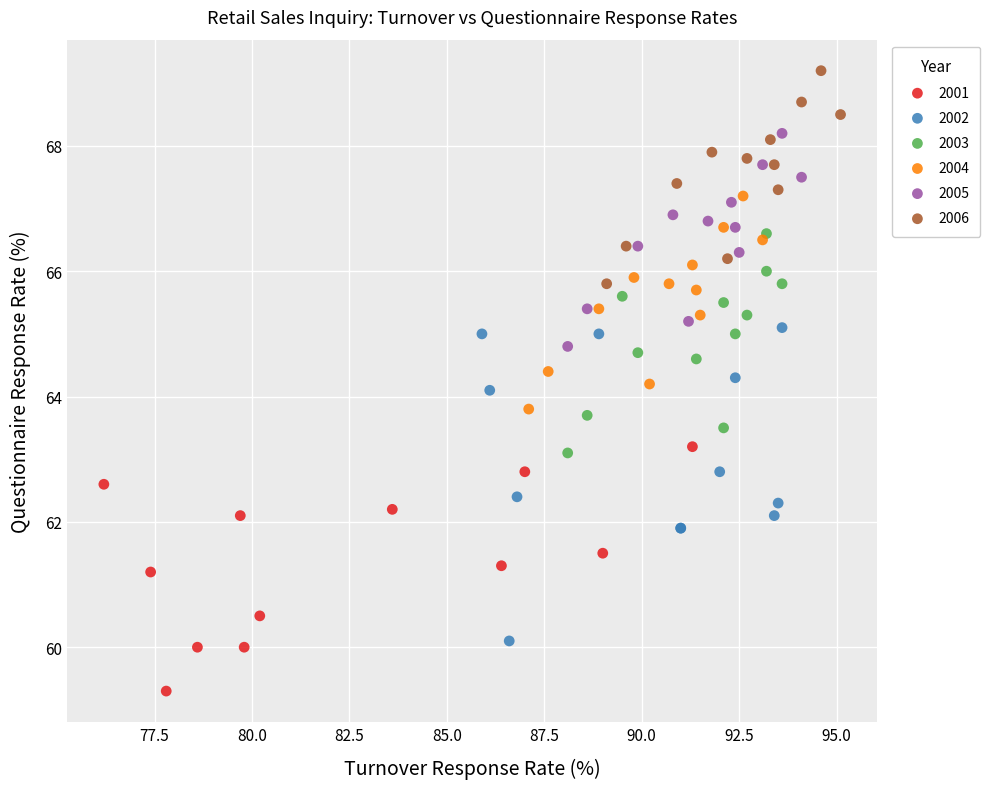

Which series contains the lowest Y value?

2001